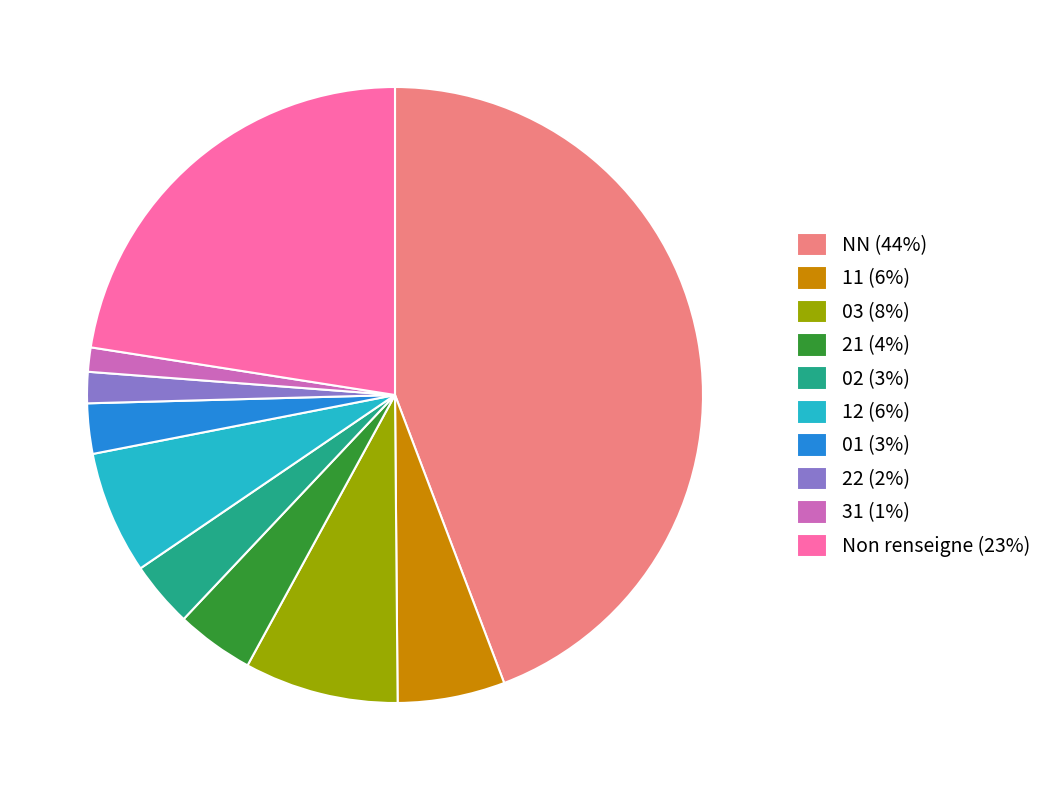

Is 12 (6%) the majority of the pie?

No